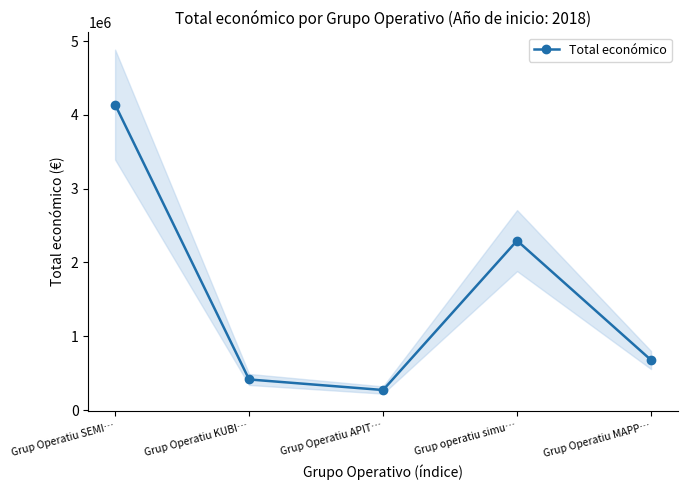

How many series are shown in this chart?

1